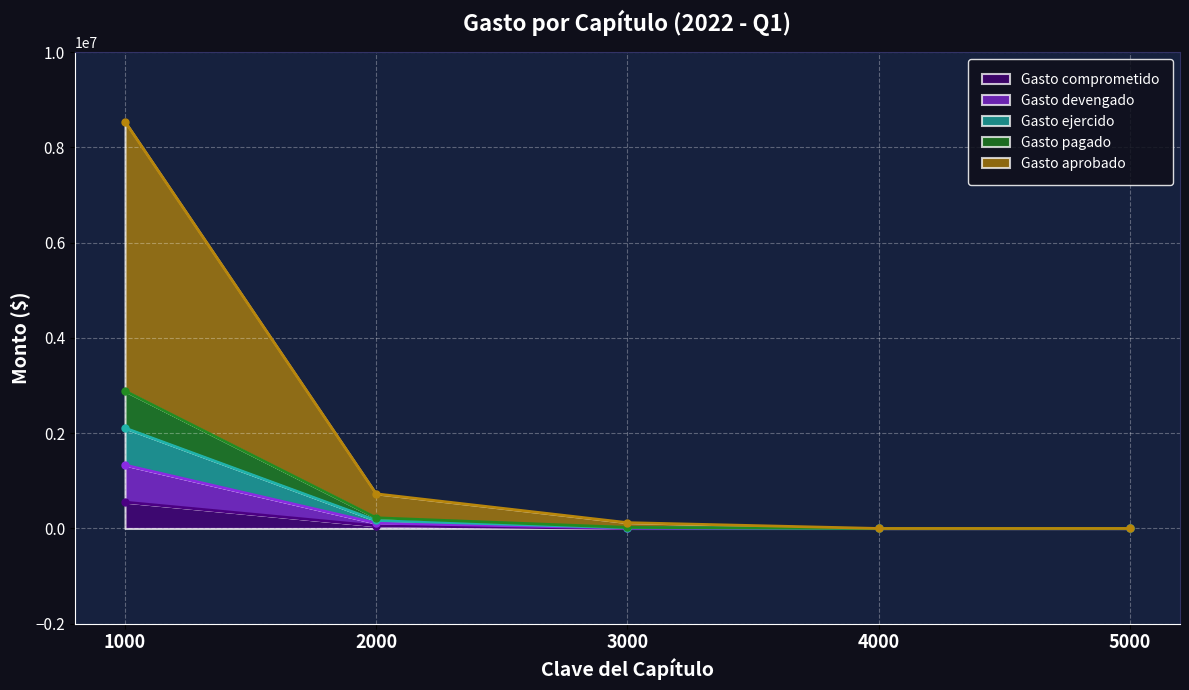

The value of Gasto comprometido at 5000 is 0.0. True or false?

True